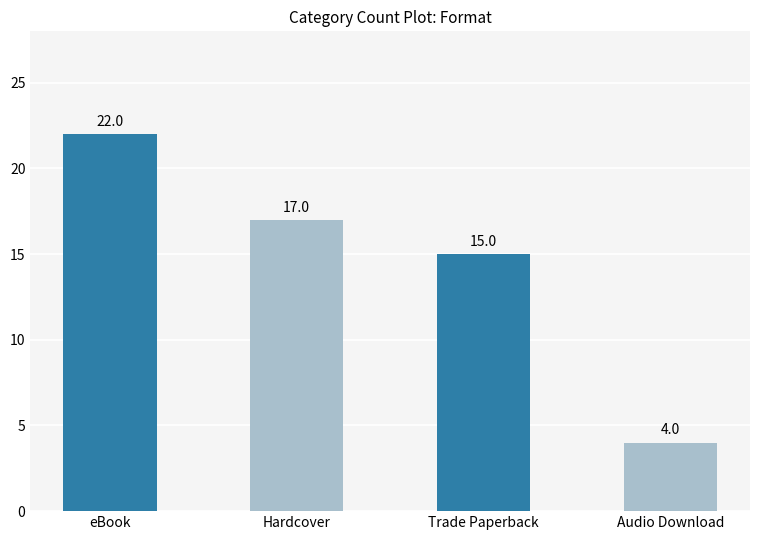

The chart shows a value of 17 at Hardcover. True or false?

True